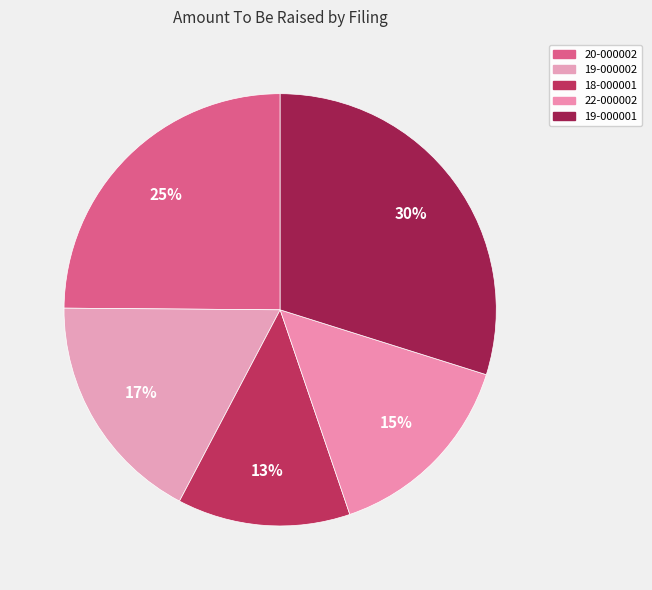

To the nearest percent, what is the average slice percentage?

20%